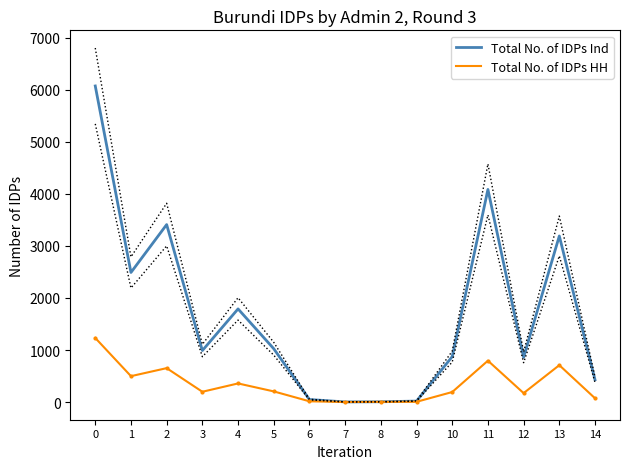

What are all the series names shown in the legend?

Total No. of IDPs Ind, Total No. of IDPs HH